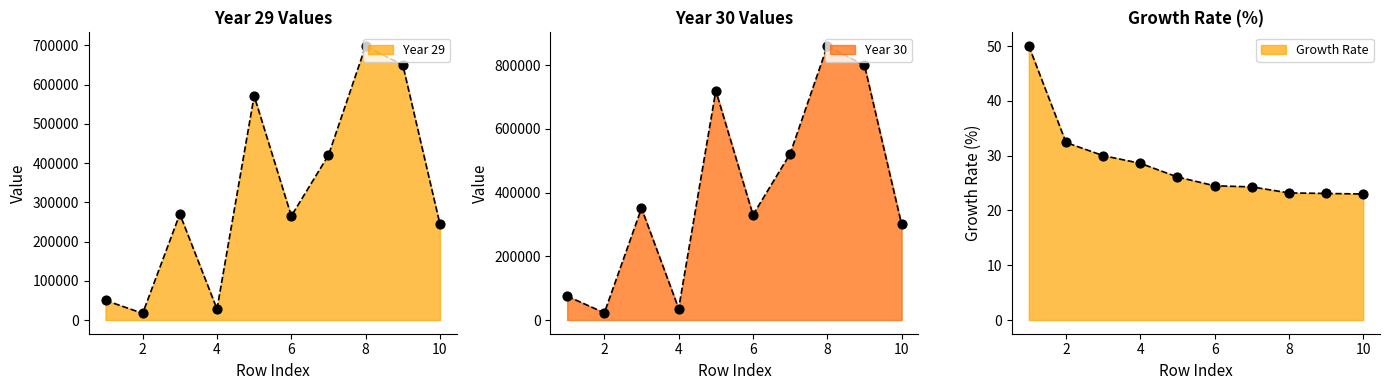

At which category is the sum across all series the highest?

8